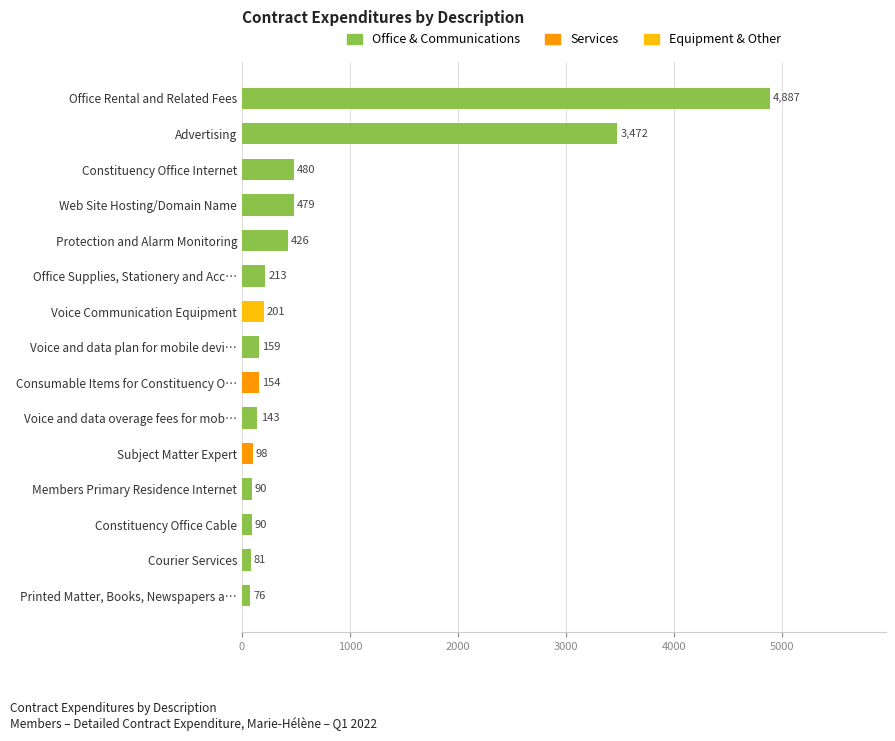

Approximately how many times larger is the value at Web Site Hosting/Domain Name compared to Constituency Office Cable?

5.3